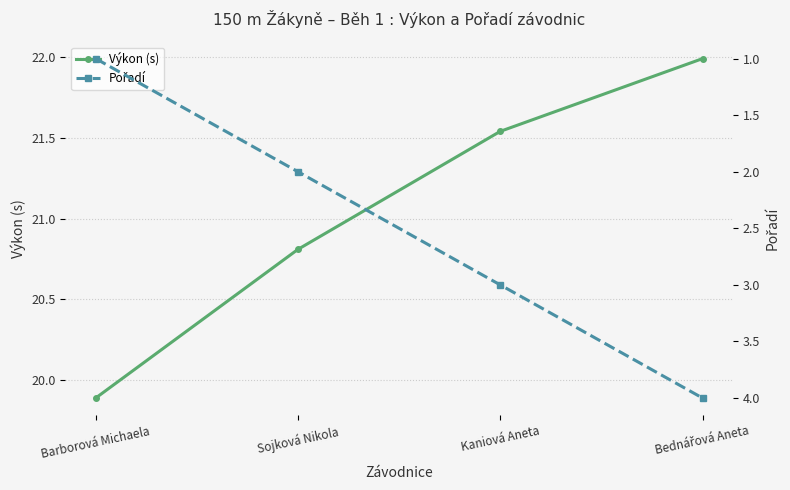

Which category has the highest value in the Výkon (s) series?

Bednářová Aneta